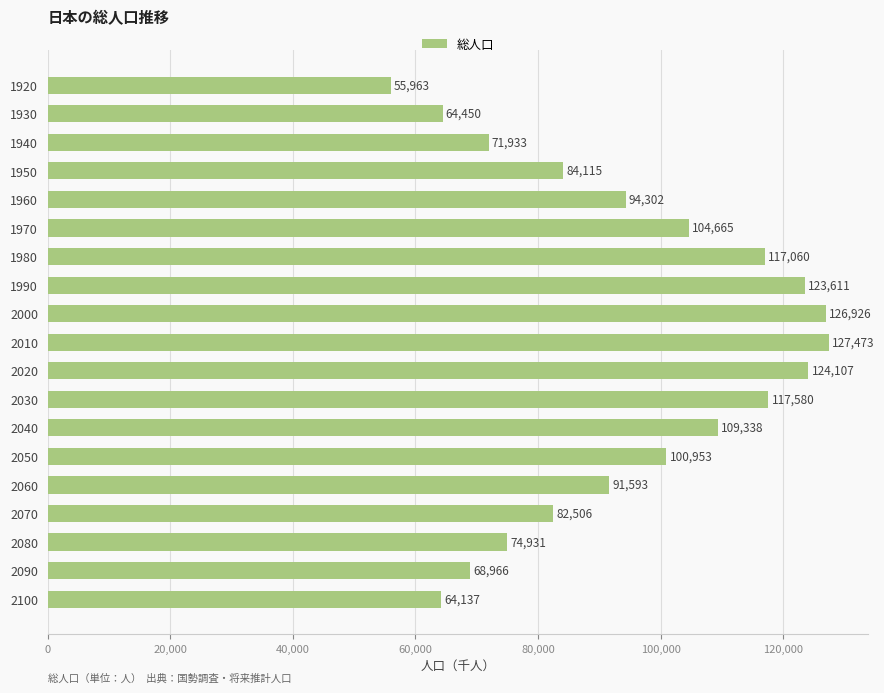

What is the value of the 11th bar from the top?

124107